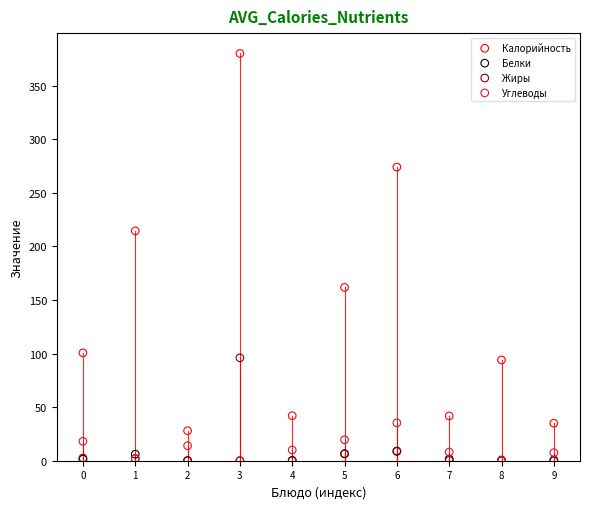

What are all the series names shown in the legend?

Калорийность, Белки, Жиры, Углеводы